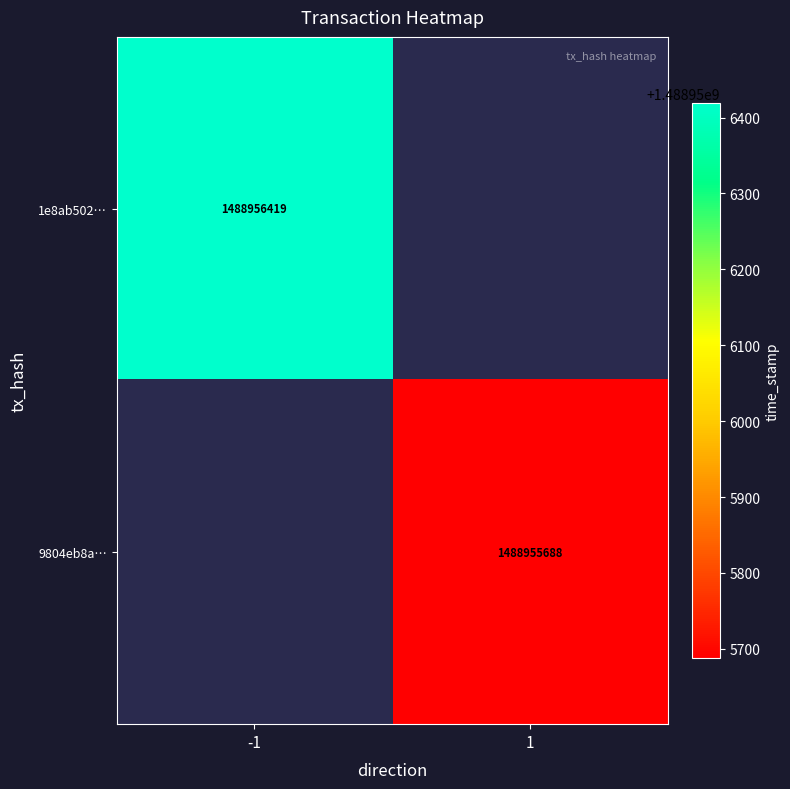

Rank the series by their maximum value, from highest to lowest.

1e8ab502e8705af3530493e1bdc1158670e0787, 9804eb8a7e914583603de0be1ba667d7ac08e27